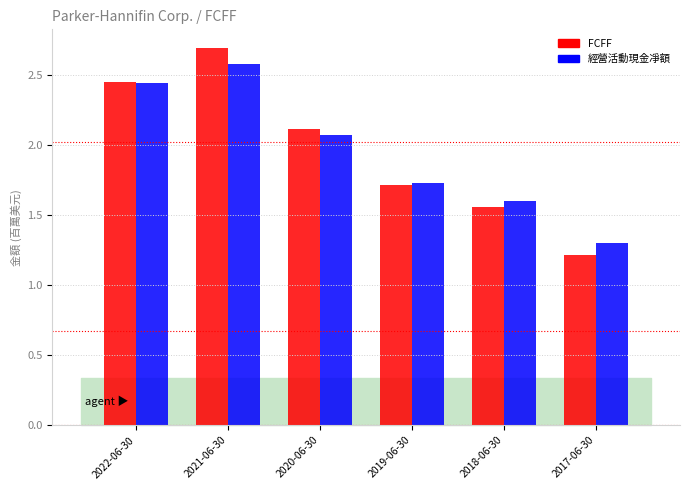

What is the lowest value of the FCFF series?

1.2